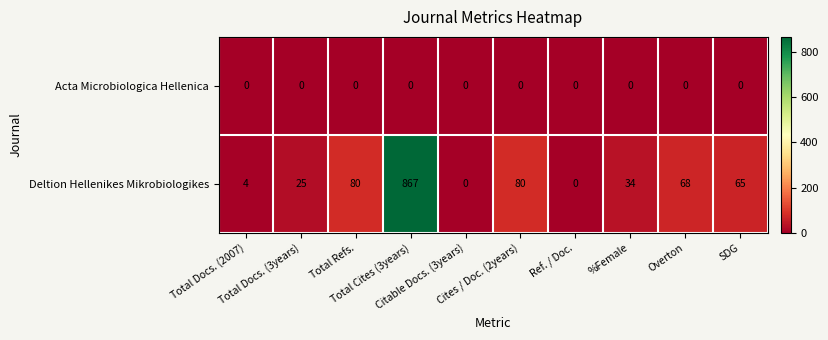

Which series has the largest total across all categories?

Deltion Hellenikes Mikrobiologikes